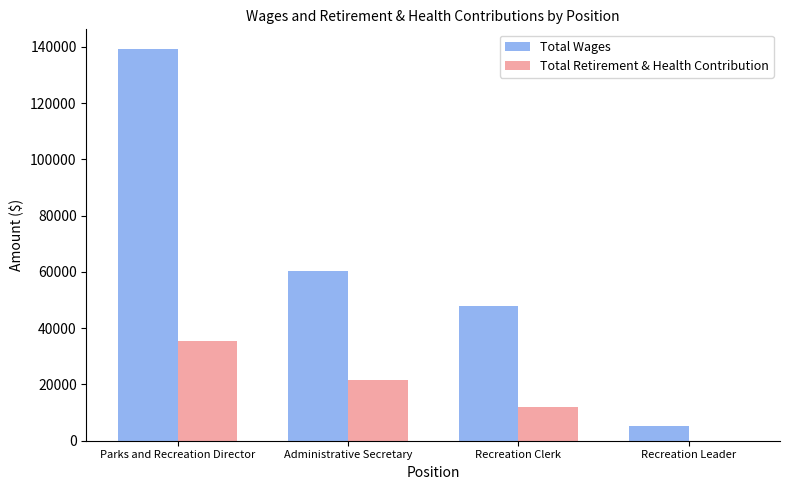

Where does the Total Retirement & Health Contribution series first go above 21512?

Parks and Recreation Director